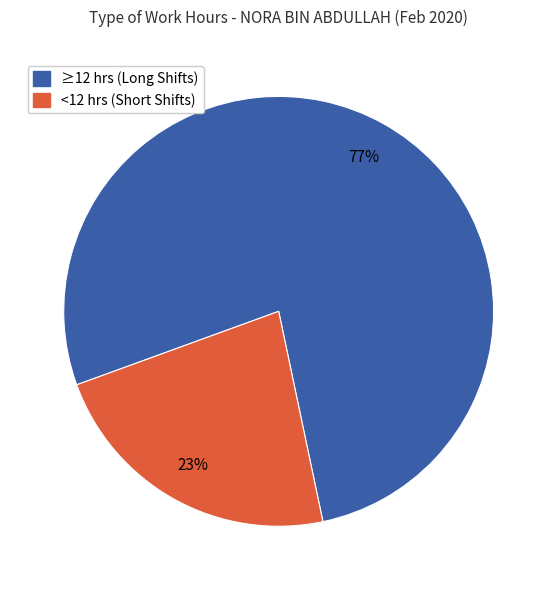

Combined, do ≥12 hrs (Long Shifts) and <12 hrs (Short Shifts) account for over 50%?

Yes